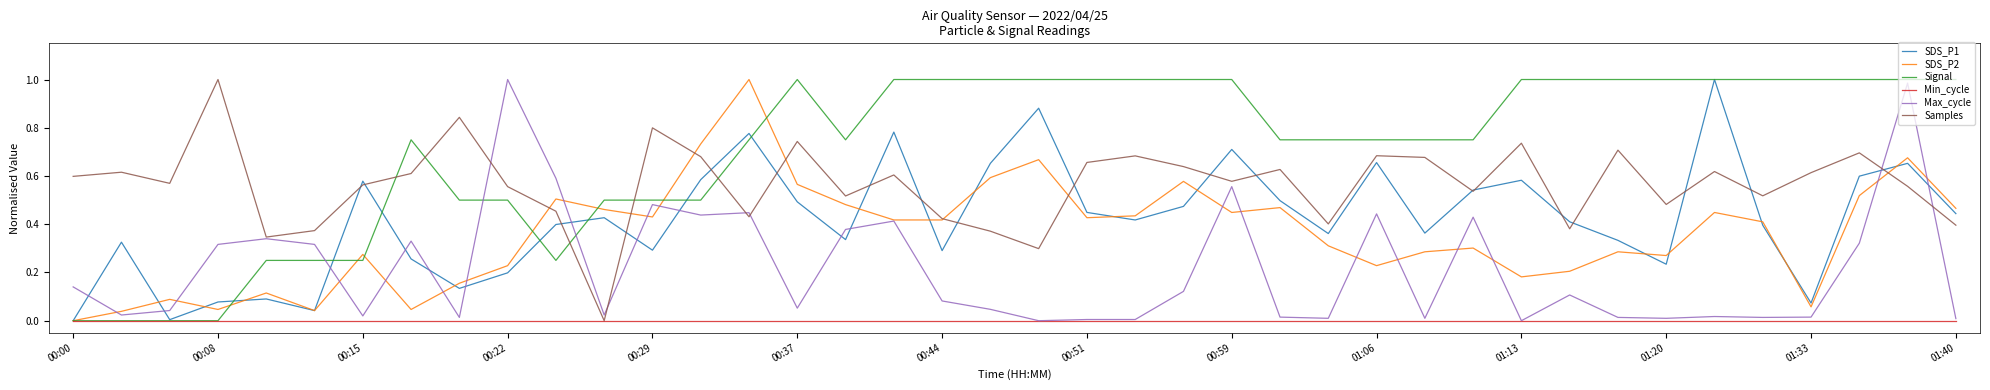

After their last crossing, which series has the higher values: SDS_P1 or Max_cycle?

SDS_P1